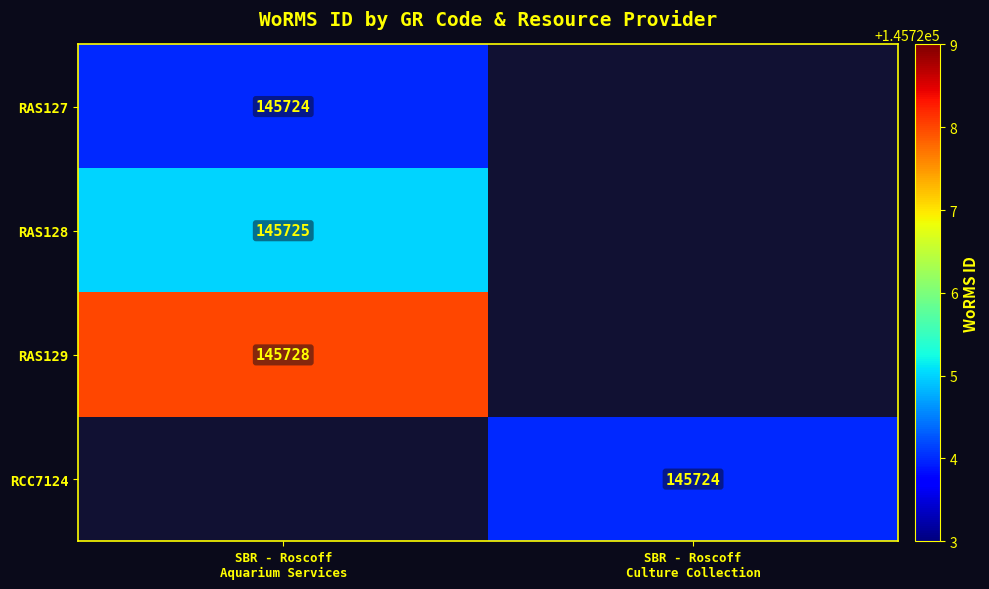

The RAS127 series shows 145724.0 at SBR - Roscoff Aquarium Services. True or false?

True